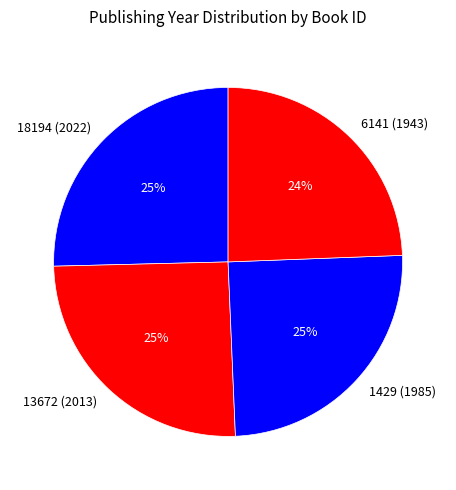

To the nearest percent, what percentage of the pie is 13672 (2013)?

25%